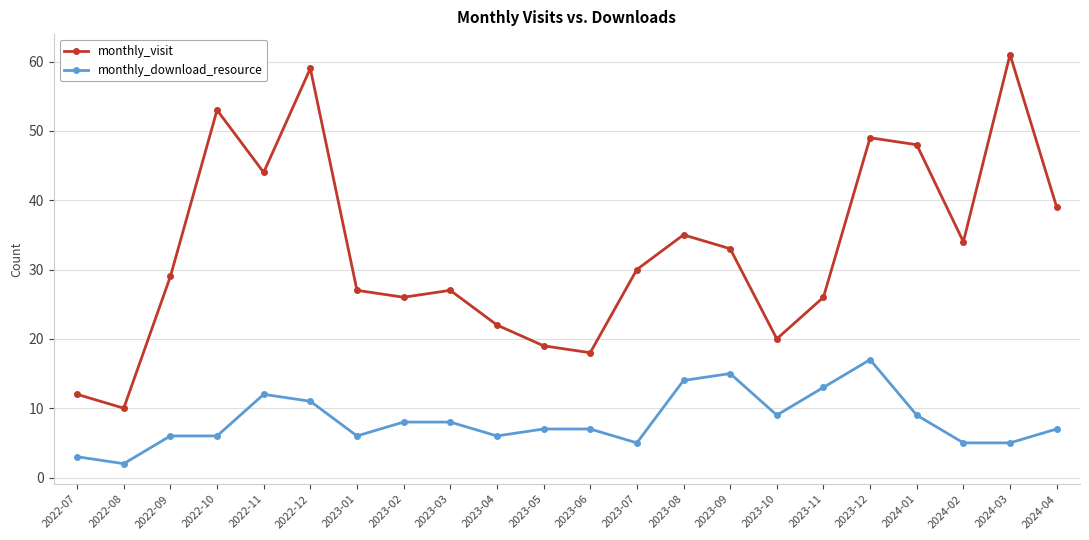

Where is the first local minimum for monthly_visit?

2022-08